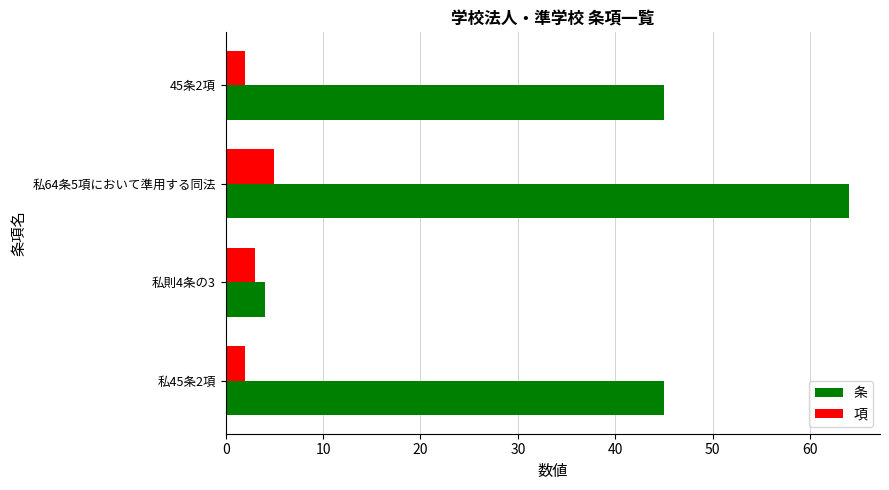

Rank the series by their maximum value, from highest to lowest.

条, 項